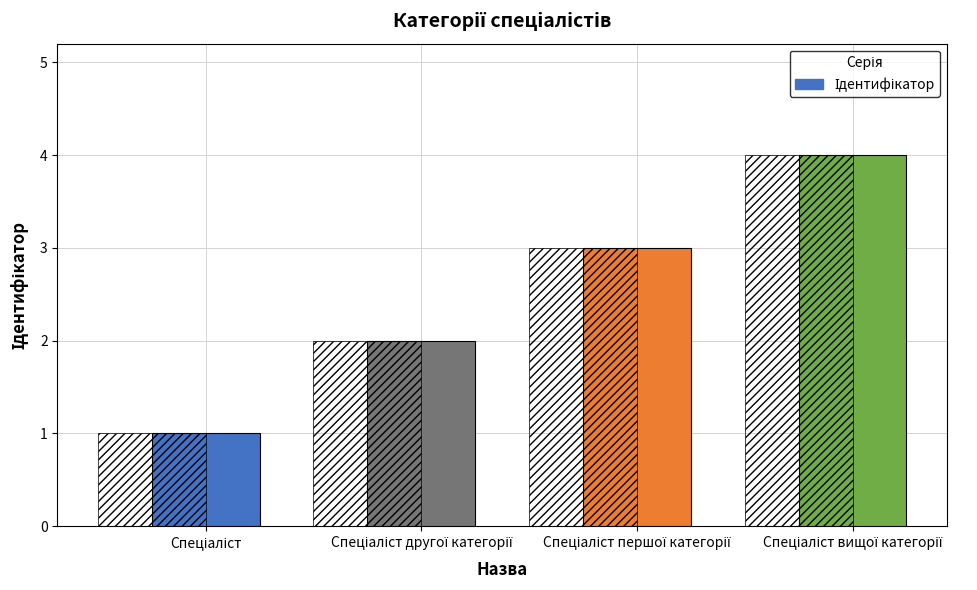

Is it true that the value at Спеціаліст вищої категорії is 4?

True